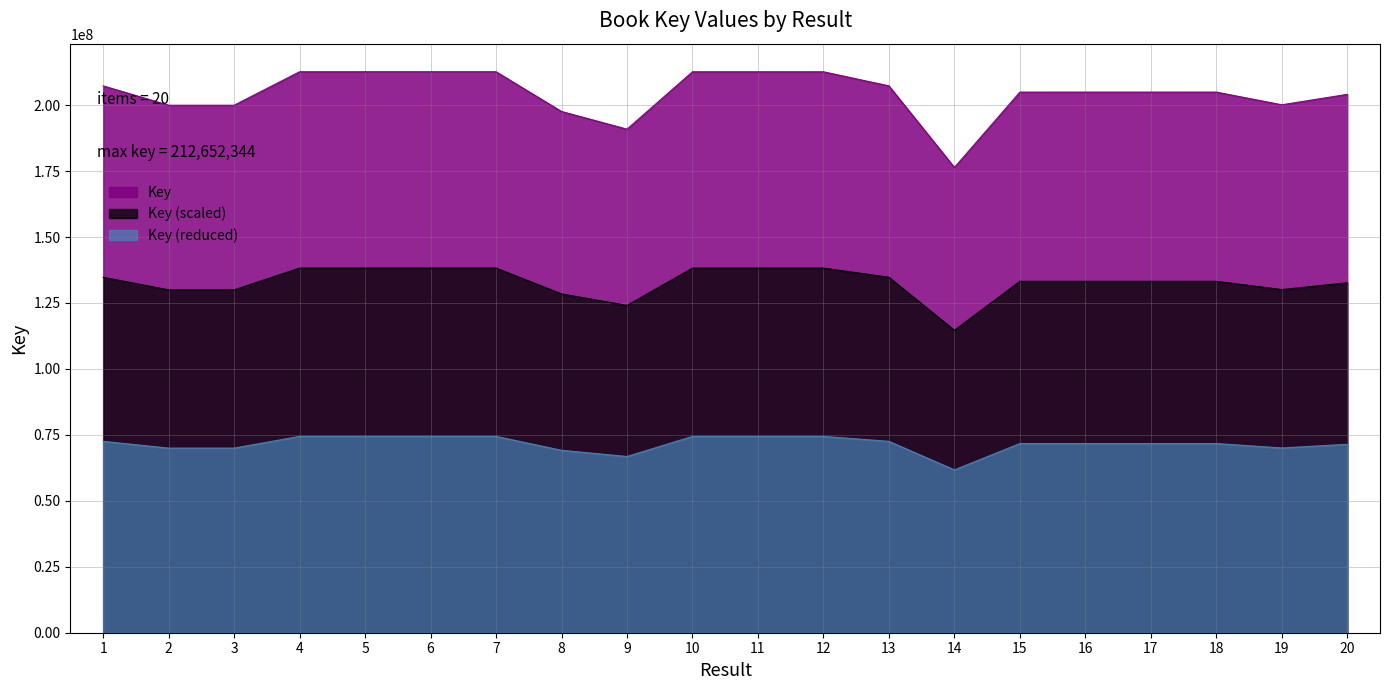

Rank the categories by value from lowest to highest.

14, 9, 8, 2, 3, 19, 20, 15, 17, 16, 18, 1, 13, 12, 11, 10, 4, 5, 6, 7